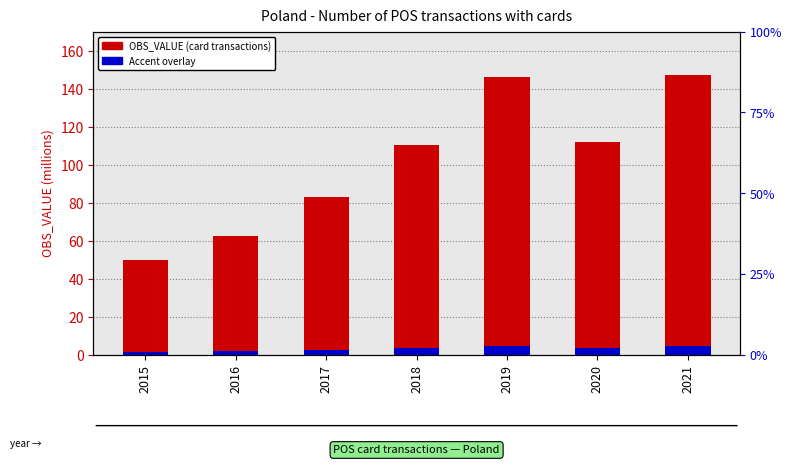

At which label does OBS_VALUE (card transactions, millions) reach its peak?

2021